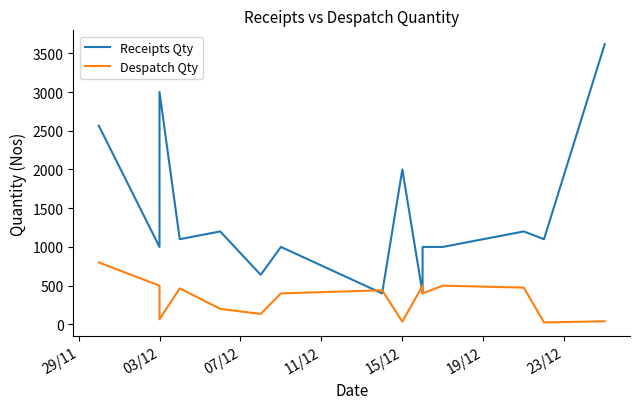

How many lines are shown in the chart?

2